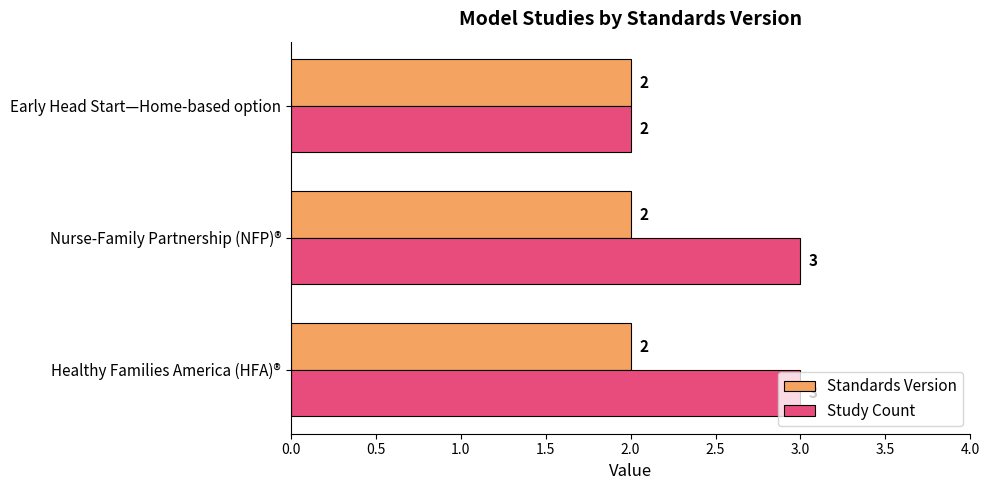

Which series has the widest spread of values?

Study Count